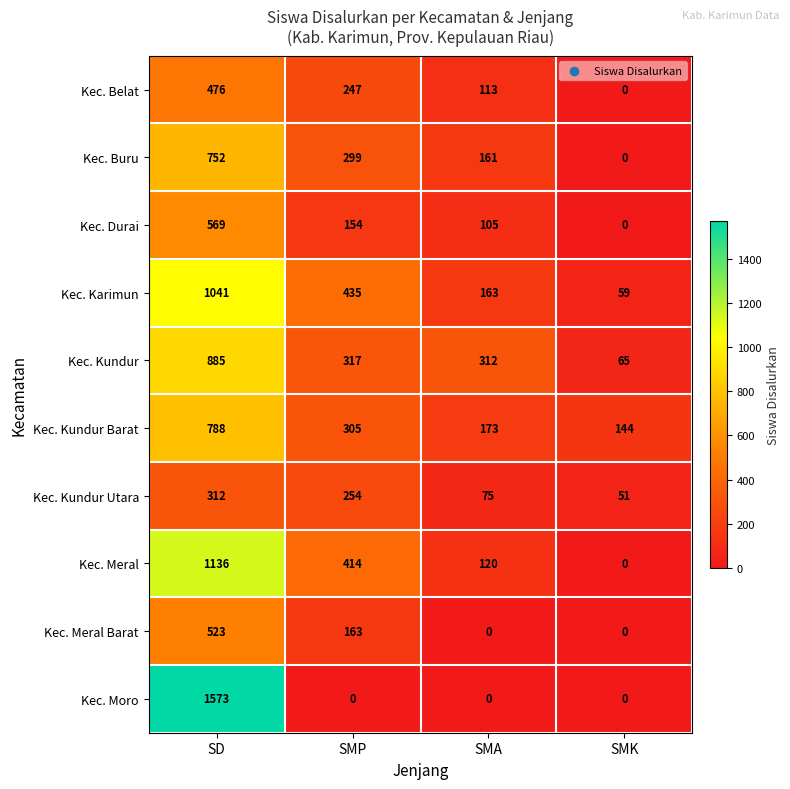

At which category is the sum across all series the highest?

SD